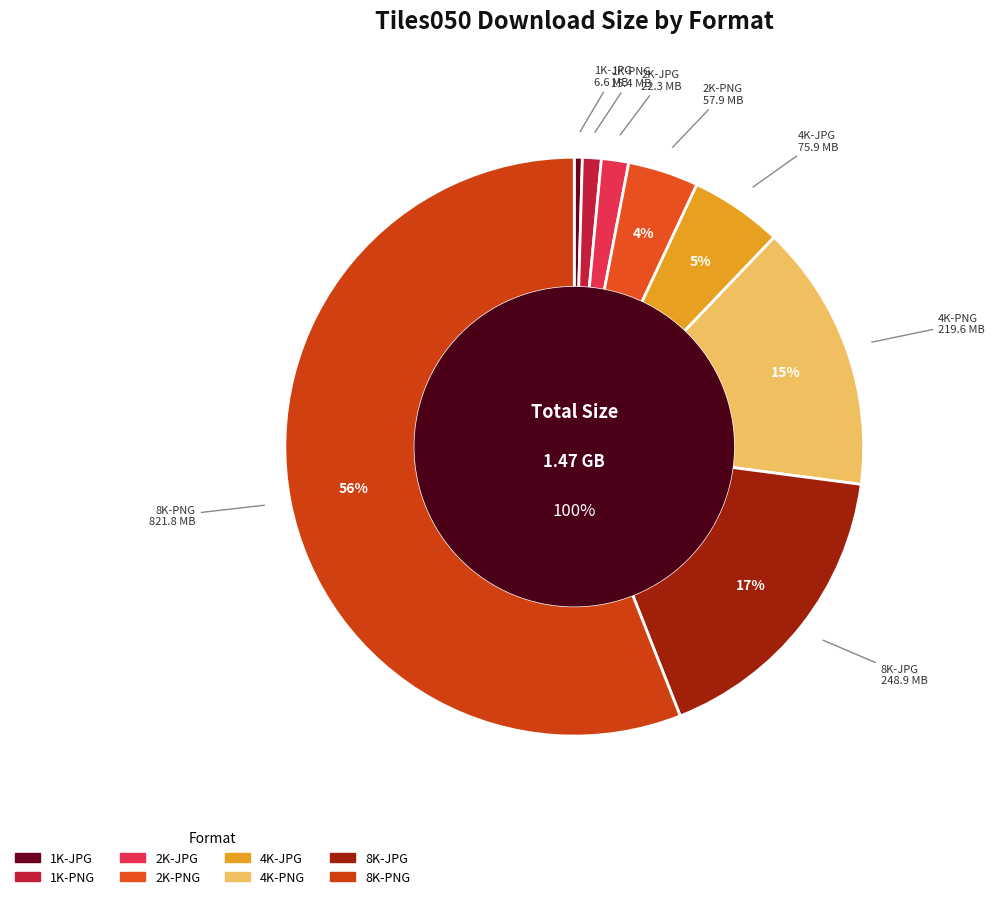

What is the smallest slice in the pie chart?

1K-JPG